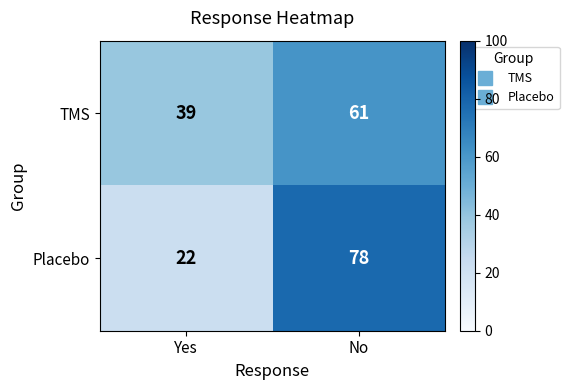

At how many categories does at least one series exceed 26?

2